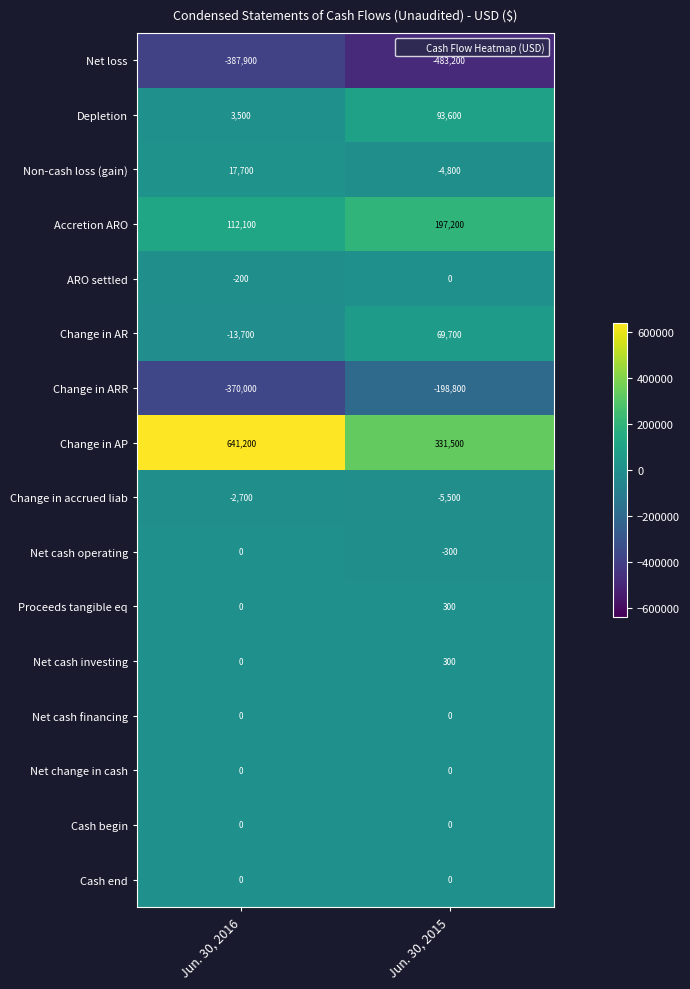

What is the average value of the Accretion ARO series?

154650